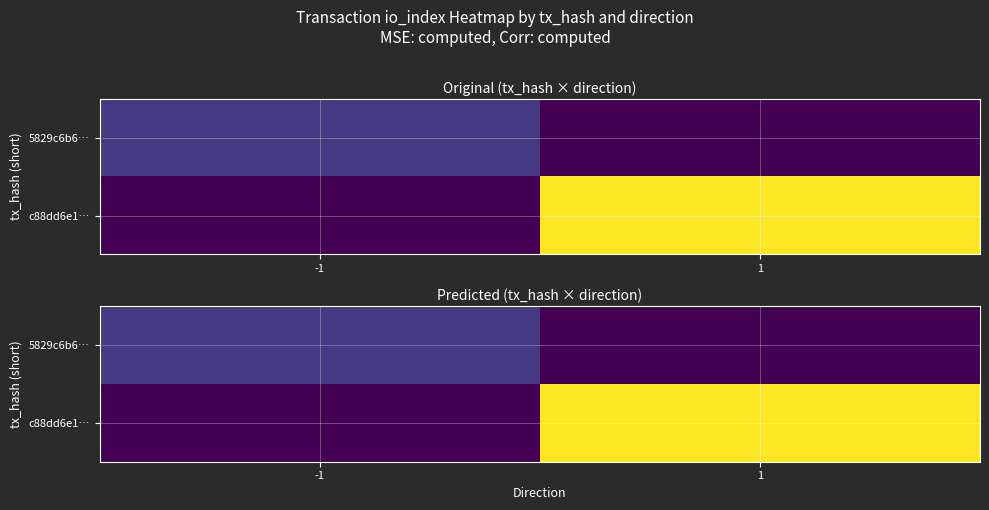

The value of c88dd6e1… at 1 is 32. True or false?

False